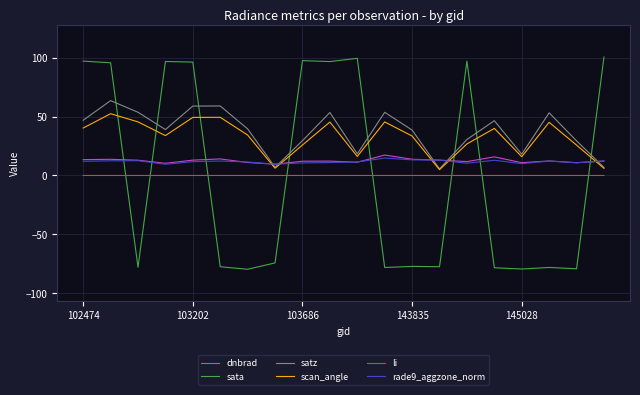

How many lines are shown in the chart?

6